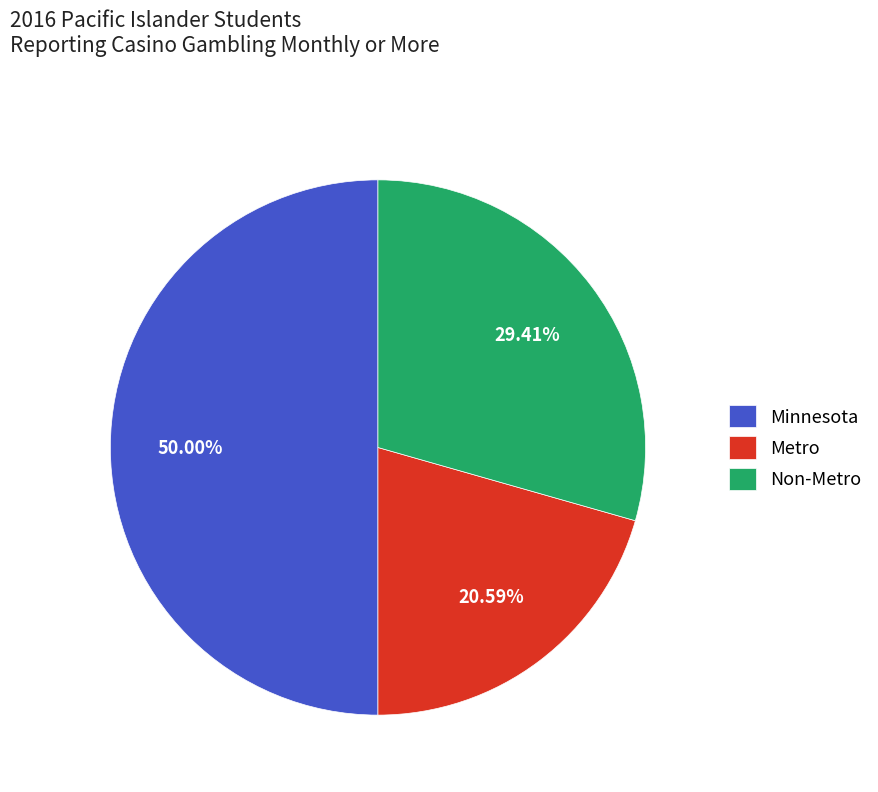

Between Metro and Minnesota, which is larger?

Minnesota